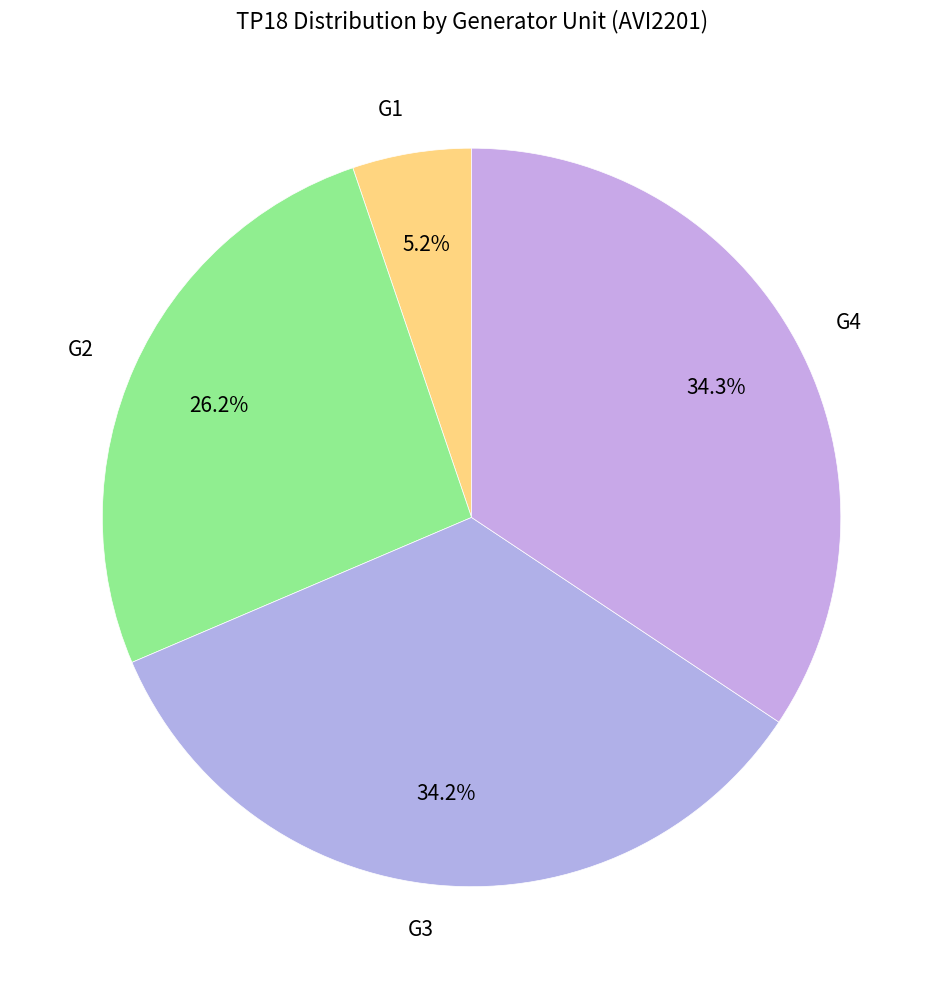

Which slice is the smallest?

G1